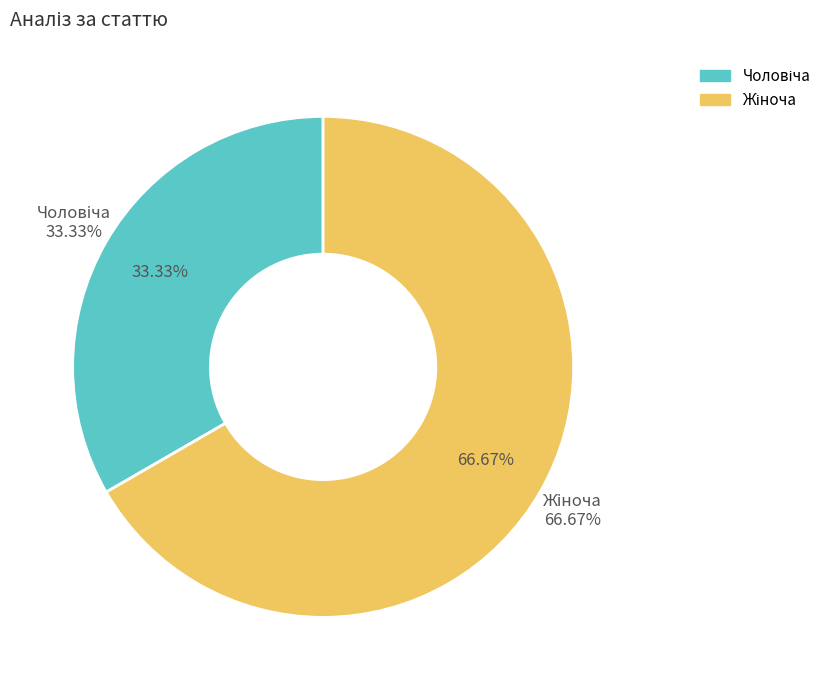

What is the change in value from Чоловіча to Жіноча?

+1